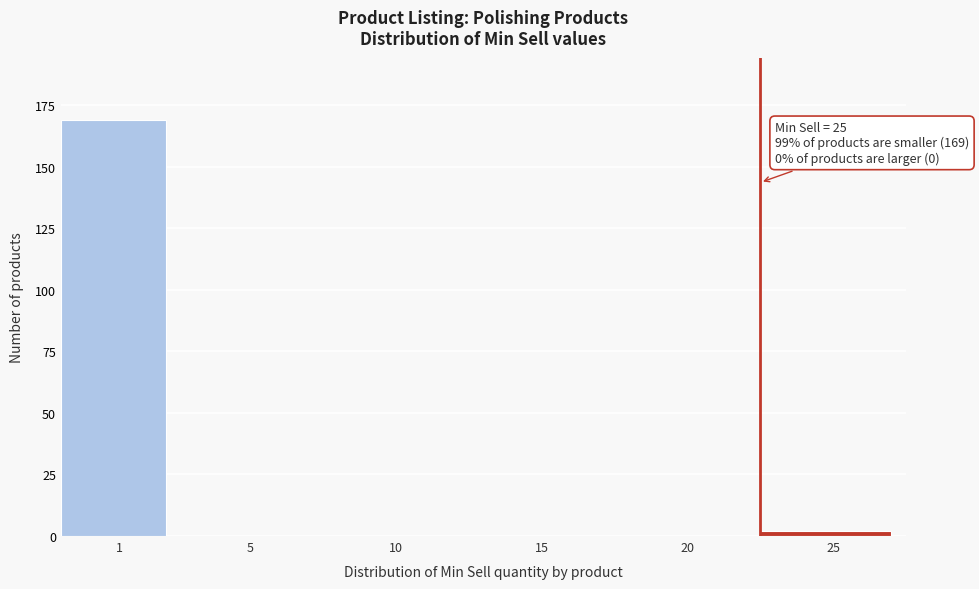

Reading left to right, what are all the values shown in this chart?

1=169	5=0	10=0	15=0	20=0	25=2